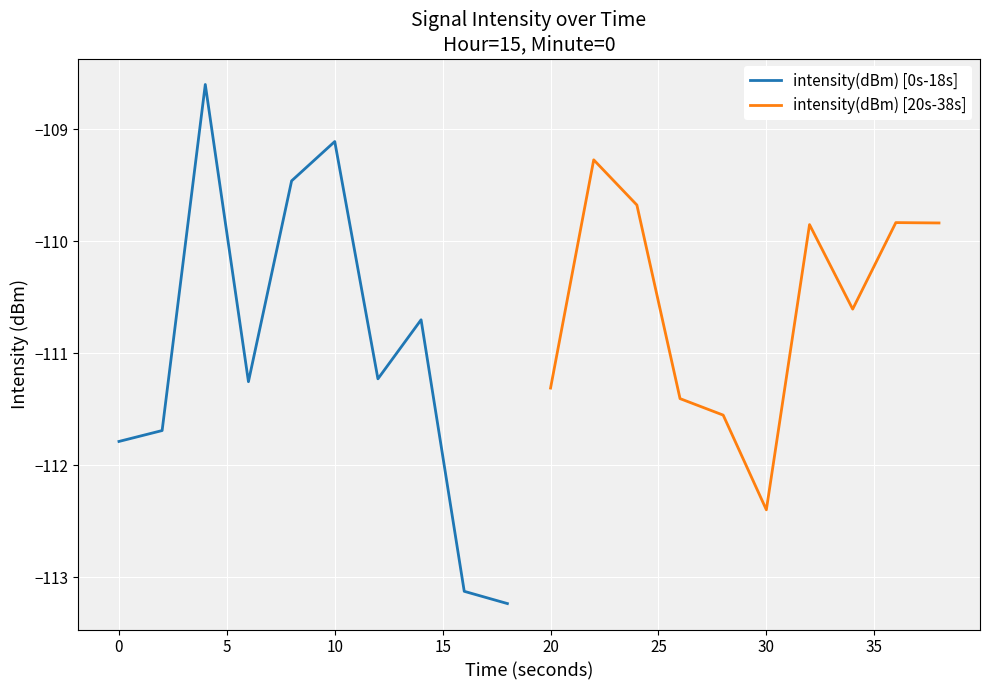

Reading left to right, transcribe all the data shown in this chart.

intensity(dBm) [0s-18s]: -111.8	-111.7	-108.6	-111.3	-109.5	-109.1	-111.2	-110.7	-113.1	-113.2
intensity(dBm) [20s-38s]: -111.3	-109.3	-109.7	-111.4	-111.6	-112.4	-109.9	-110.6	-109.8	-109.8